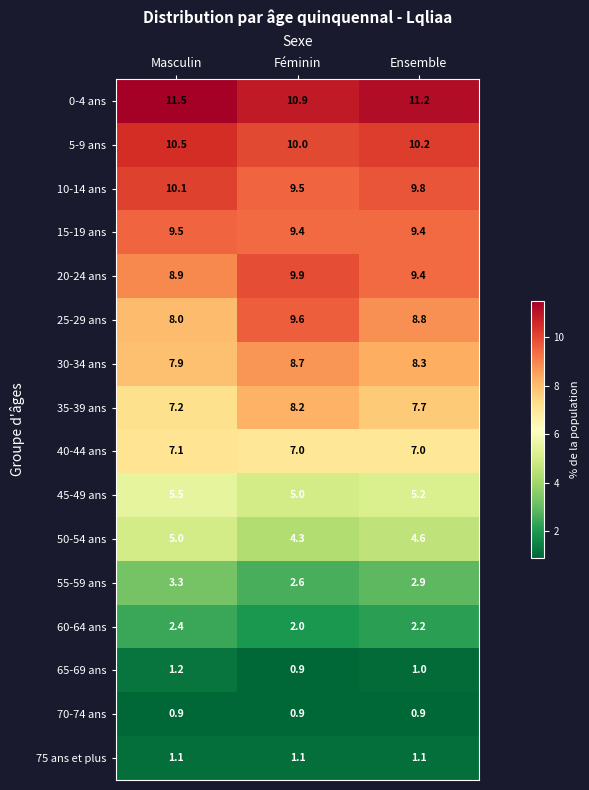

What is the total value across all series at Féminin?

100.0